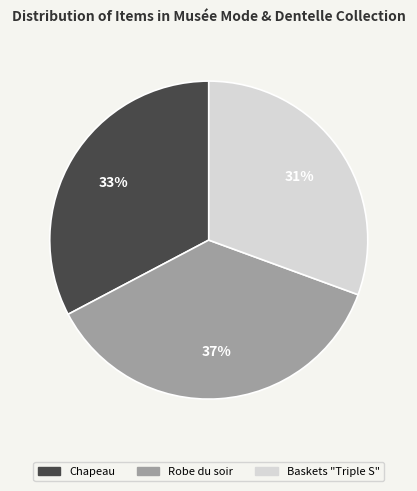

Is it true that Baskets "Triple S" is 43% of the pie?

False